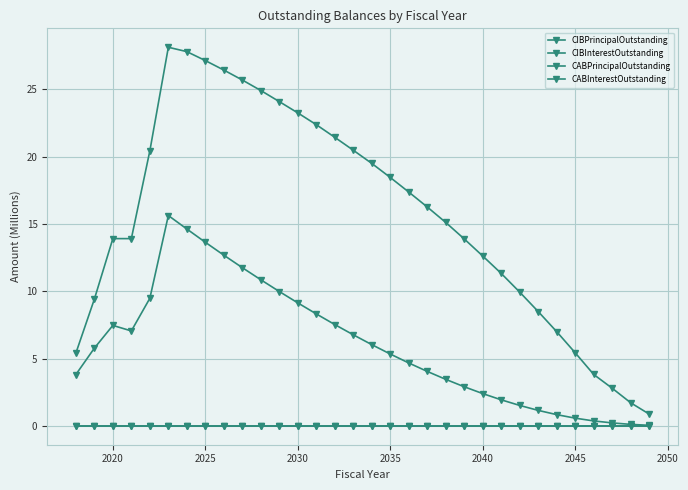

Which series has the widest spread of values?

CIBPrincipalOutstanding